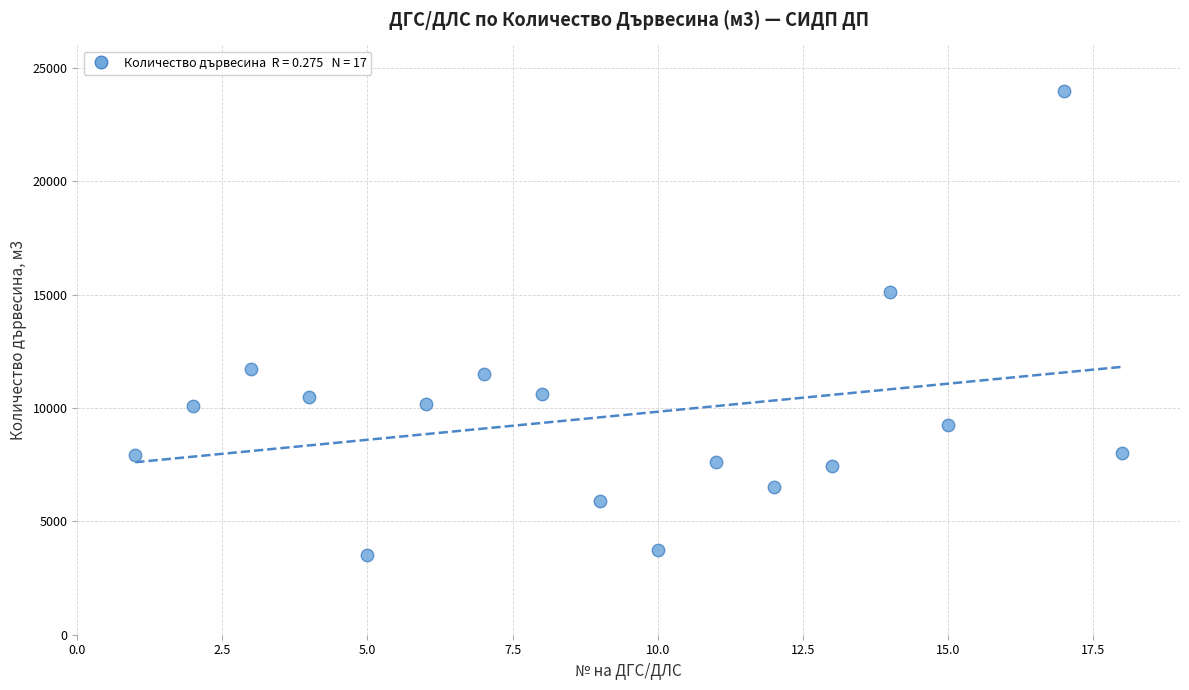

What Y value in the scatter plot is closest to 13750?

15100